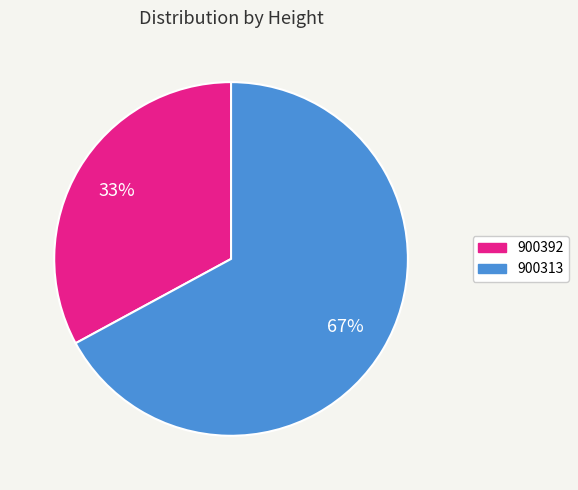

To the nearest percent, what percentage of the pie is 900392?

33%